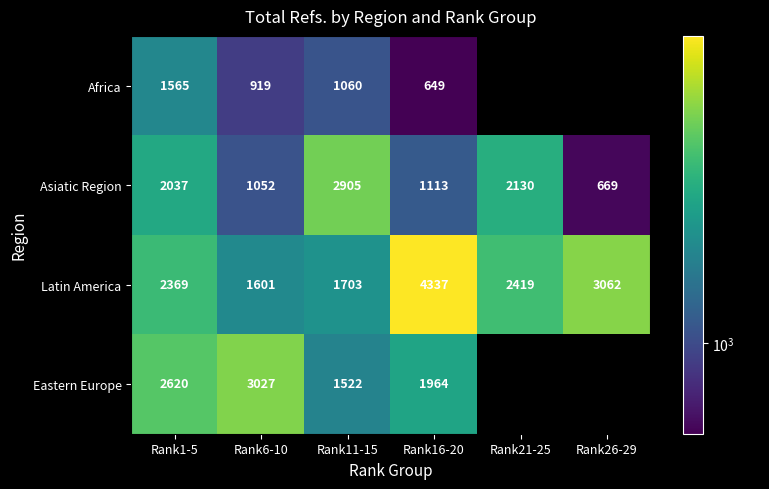

Rank the series at Rank6-10 from lowest to highest value.

Africa, Asiatic Region, Latin America, Eastern Europe